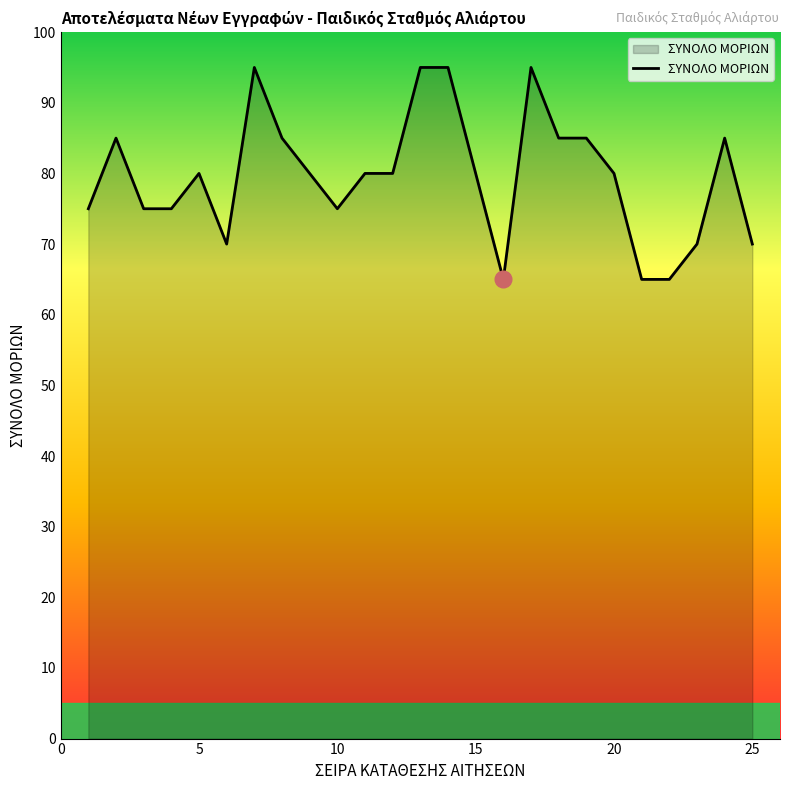

How many values are between 75 and 85?

15